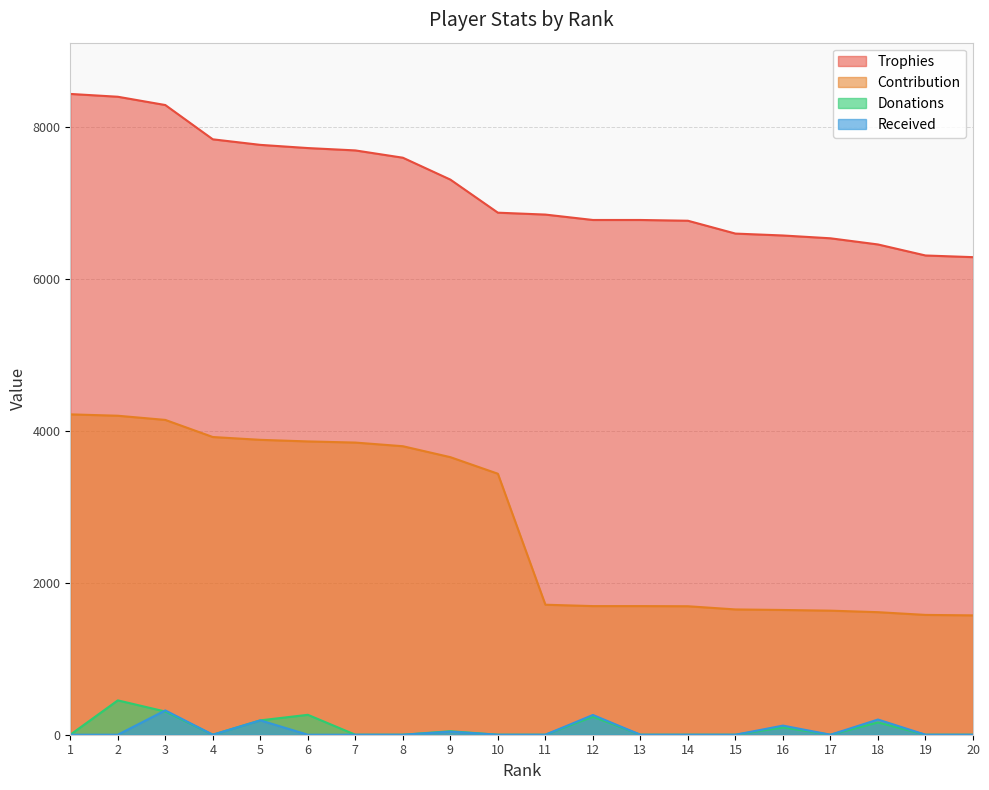

Reading left to right, what are all the values shown in this chart?

Trophies: 1=8429	2=8392	3=8283	4=7832	5=7759	6=7717	7=7686	8=7590	9=7302	10=6867	11=6842	12=6771	13=6771	14=6761	15=6592	16=6567	17=6530	18=6449	19=6304	20=6282
Contribution: 1=4214	2=4196	3=4141	4=3916	5=3879	6=3858	7=3843	8=3795	9=3651	10=3433	11=1710	12=1692	13=1692	14=1690	15=1648	16=1641	17=1632	18=1612	19=1576	20=1570
Donations: 1=0	2=452	3=305	4=0	5=189	6=262	7=0	8=0	9=46	10=0	11=0	12=237	13=0	14=0	15=0	16=96	17=0	18=161	19=0	20=0
Received: 1=0	2=0	3=320	4=0	5=189	6=0	7=0	8=0	9=40	10=0	11=0	12=260	13=0	14=0	15=0	16=120	17=0	18=200	19=0	20=0